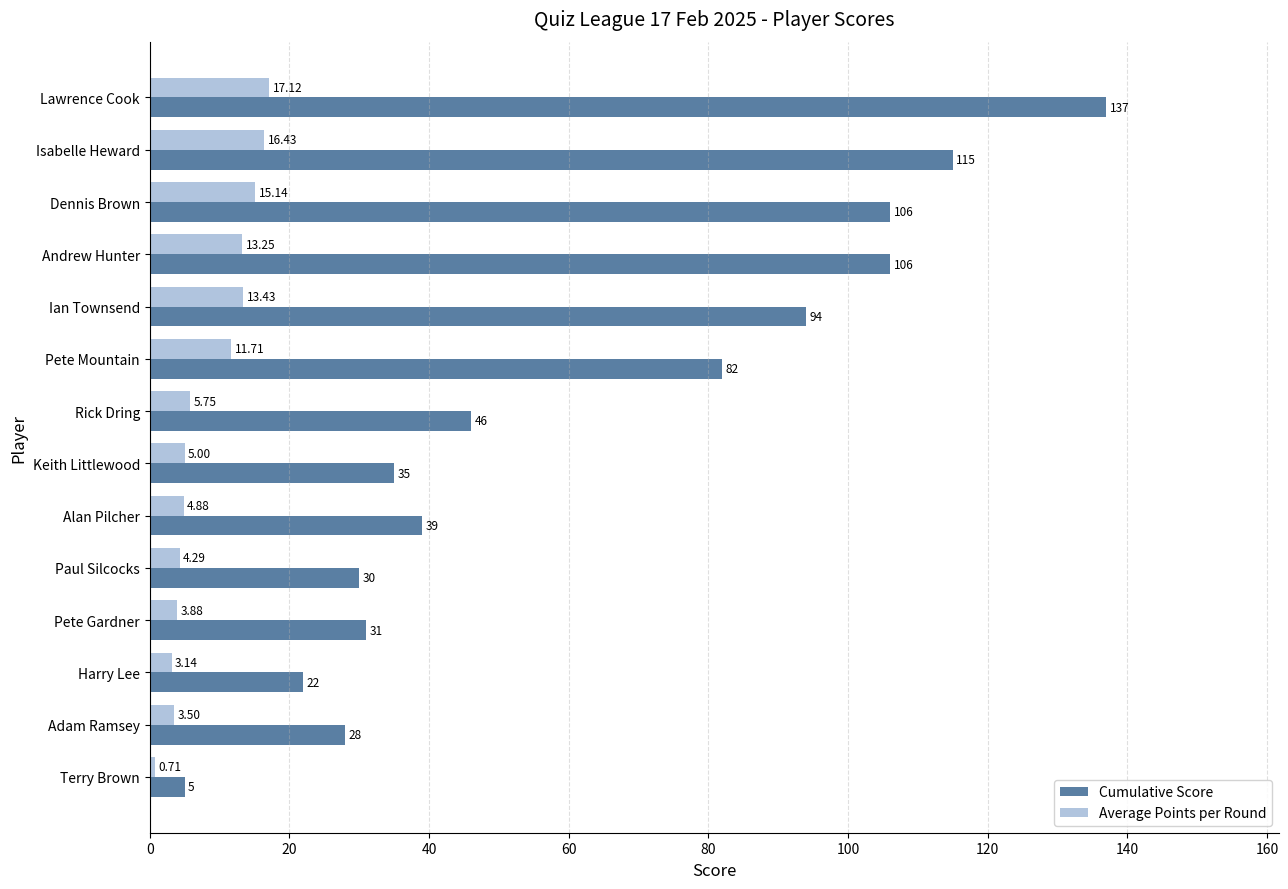

What are all the series names shown in the legend?

Cumulative Score, Average Points per Round